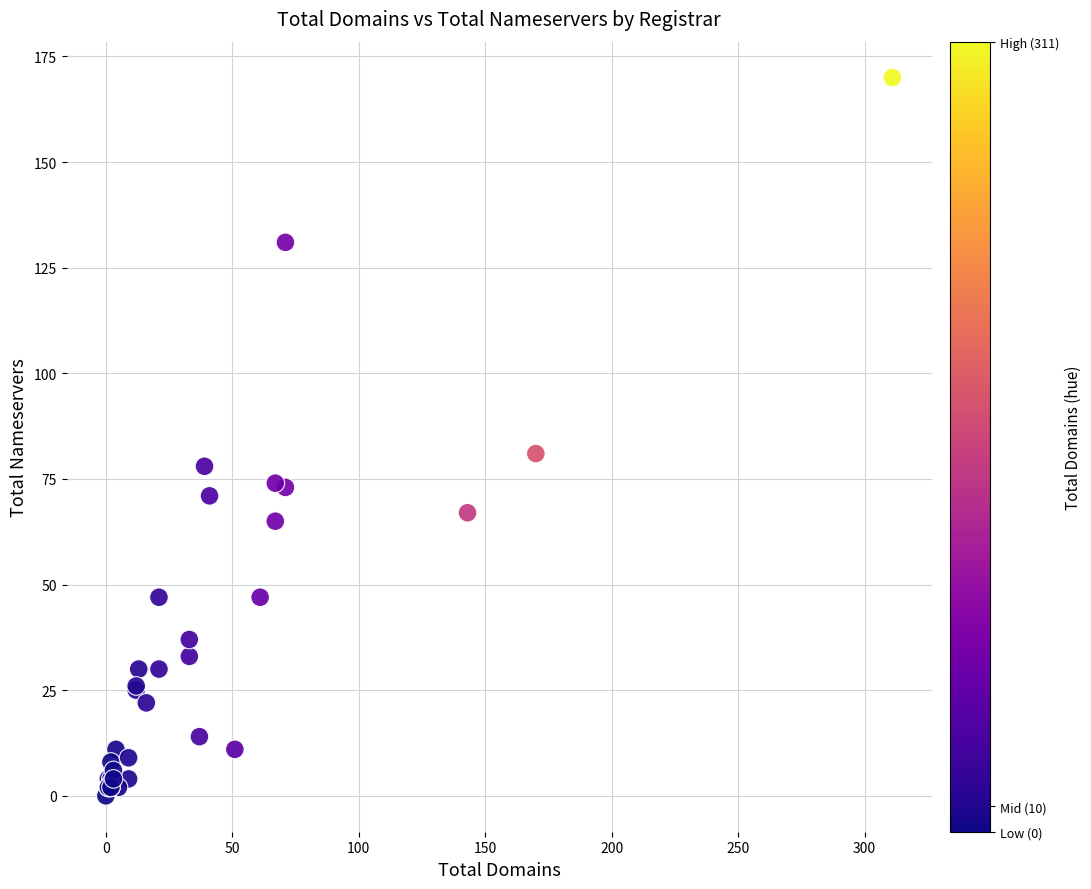

What Y value in the scatter plot is closest to 85?

81